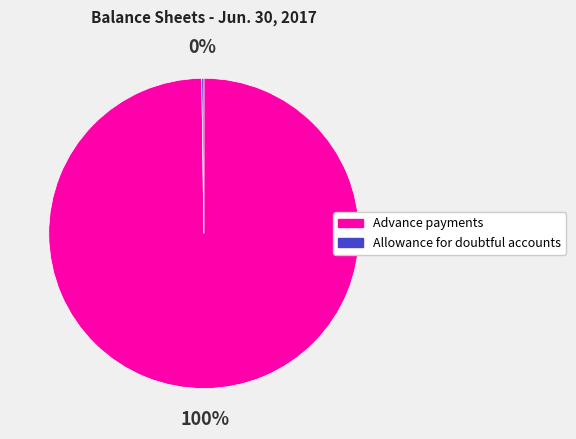

Which slice is the largest?

Advance payments